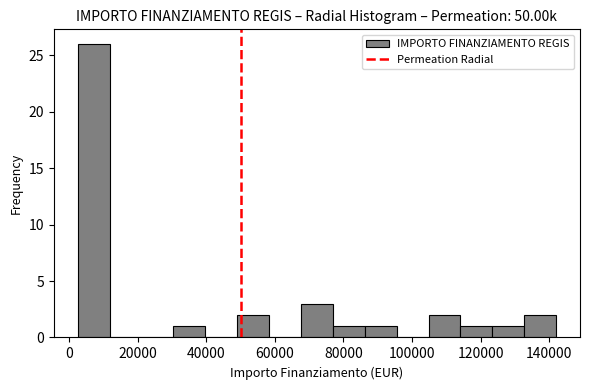

What is the height of the bar covering 132000 to 142000 on the x-axis? Neither the bar edges nor the heights are printed on the chart, so give them approximately, as read against the axes.

2